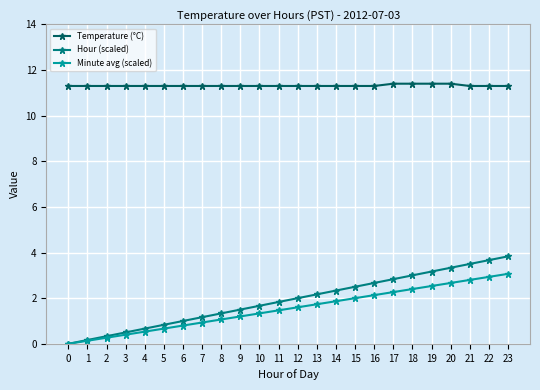

What is the difference between the highest and lowest values at 16?

9.2